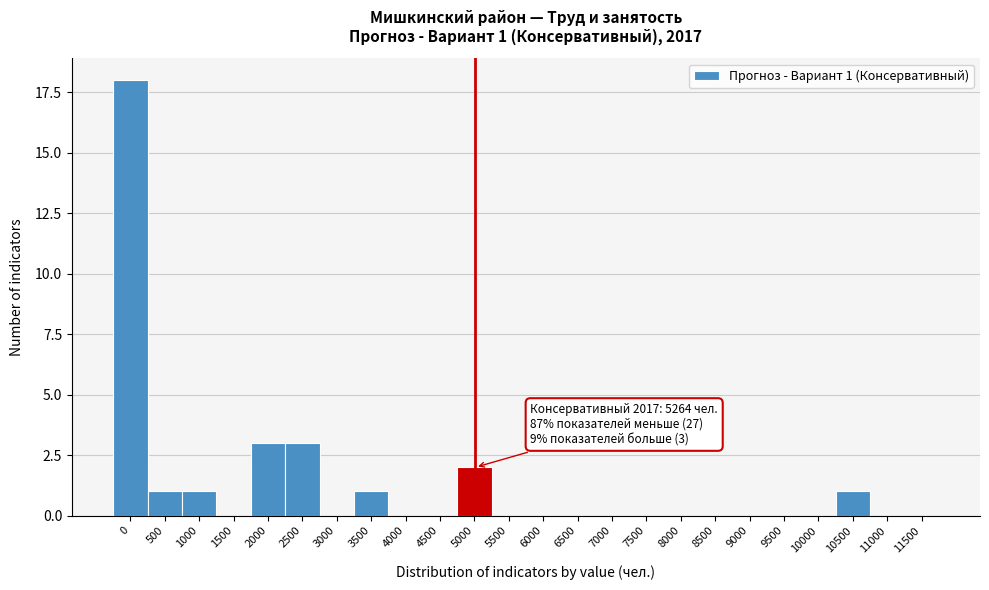

Reading right to left, transcribe all the data shown in this chart.

11500=0	11000=0	10500=1	10000=0	9500=0	9000=0	8500=0	8000=0	7500=0	7000=0	6500=0	6000=0	5500=0	5000=2	4500=0	4000=0	3500=1	3000=0	2500=3	2000=3	1500=0	1000=1	500=1	0=18